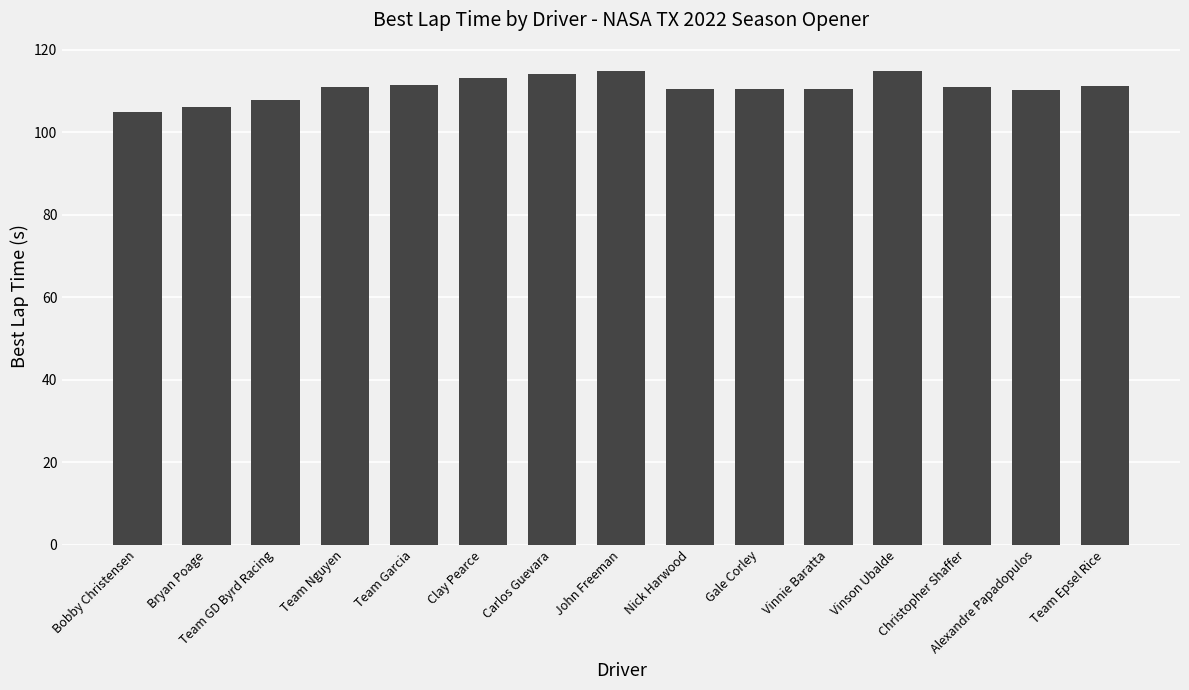

What is the value of the 5th bar from the left?

111.4